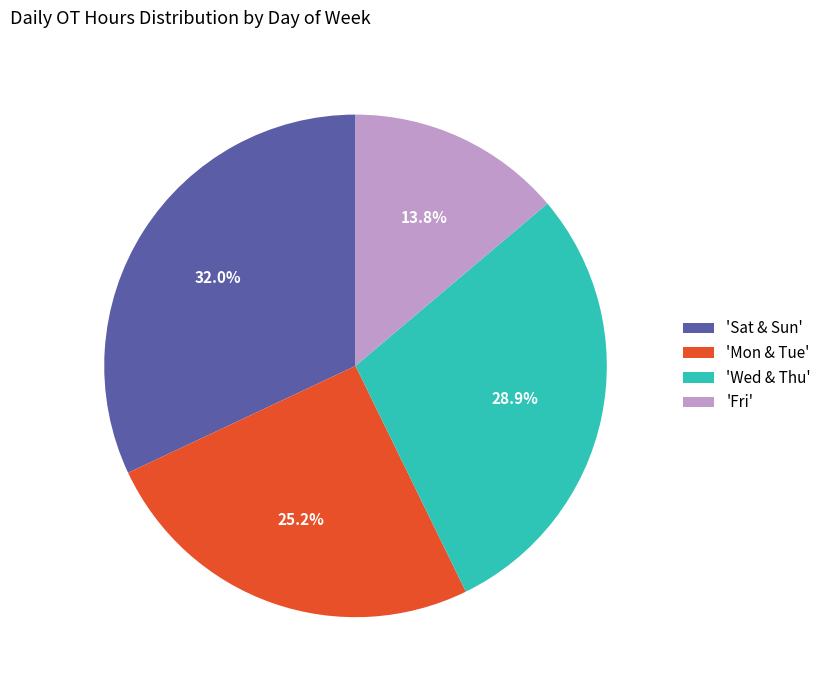

Is there any slice that represents more than half of the pie?

No